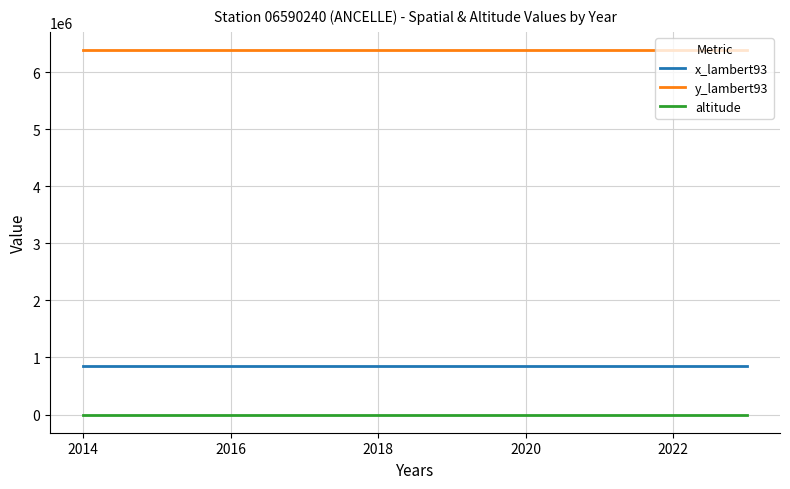

List the series in order of their peak value, lowest first.

altitude, x_lambert93, y_lambert93